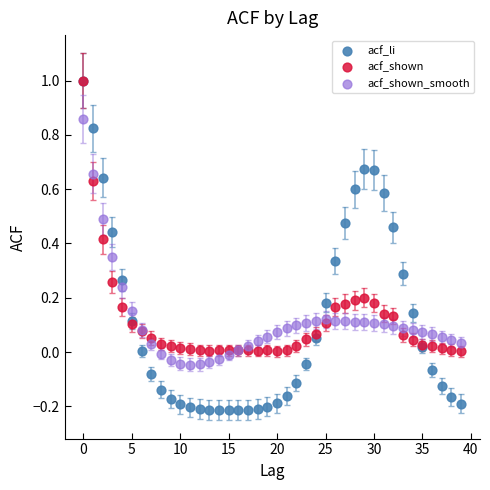

Which series reaches the minimum Y coordinate?

acf_li